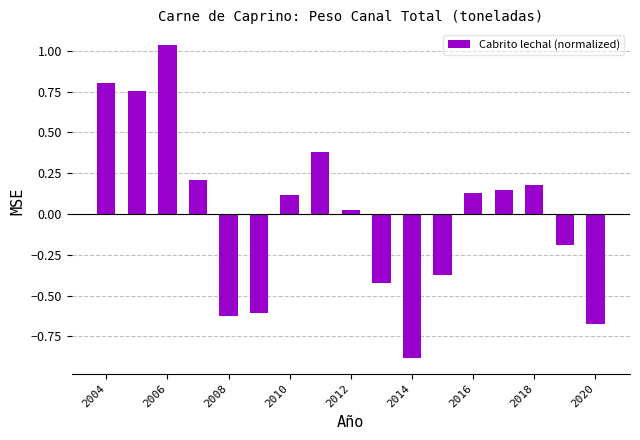

What is the difference between the second highest and minimum values?

1.7